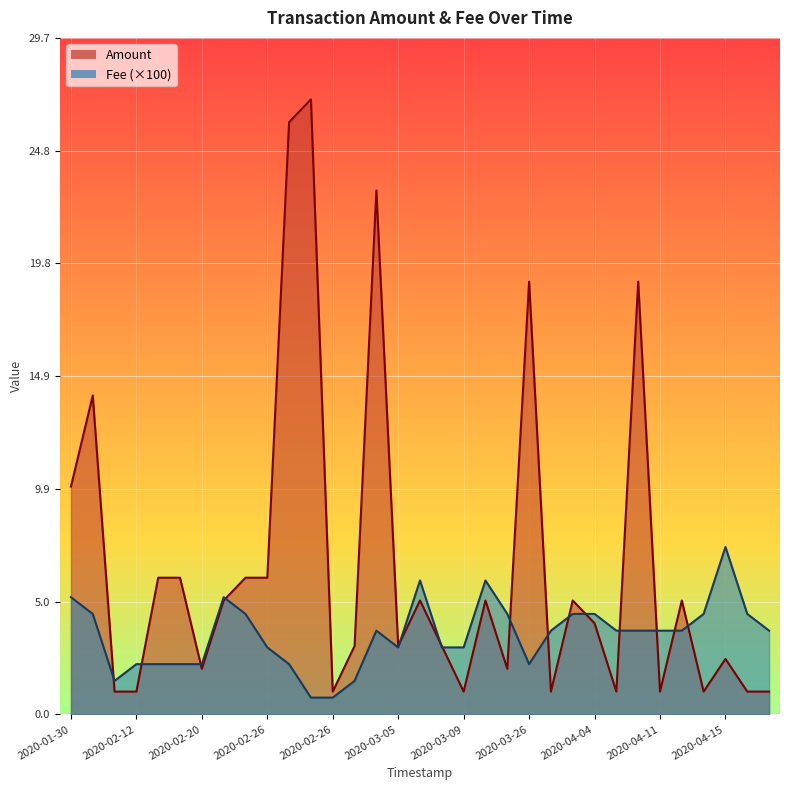

How many lines are shown in the chart?

2